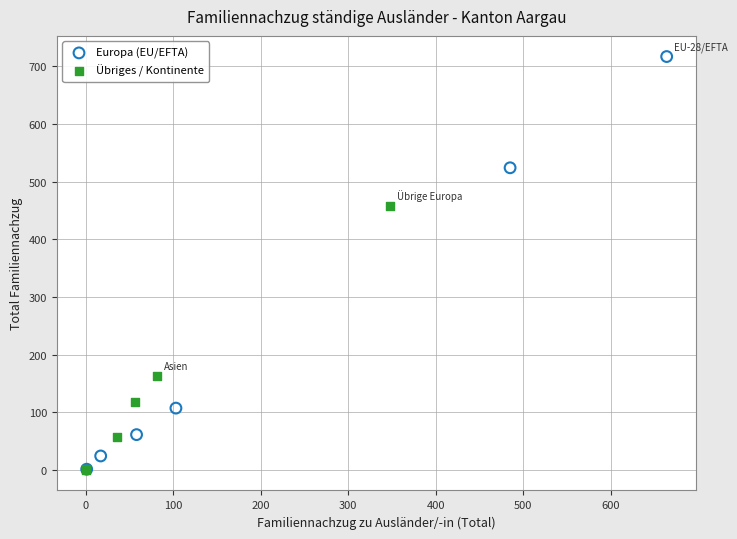

What are all the series names shown in the legend?

Europa (EU/EFTA), Übriges / Kontinente